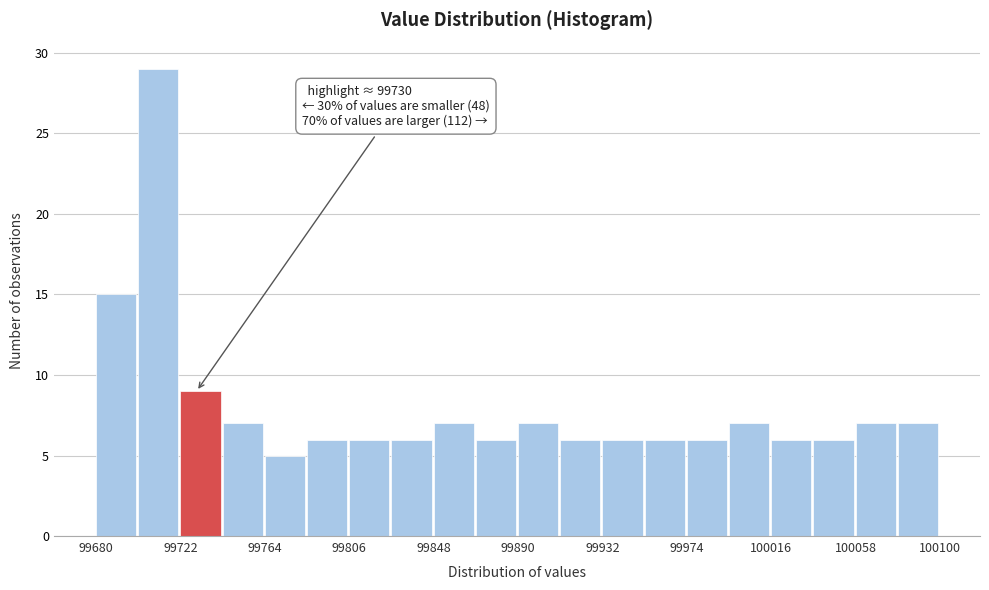

Which range on the x-axis has the tallest bar?

99701 to 99722